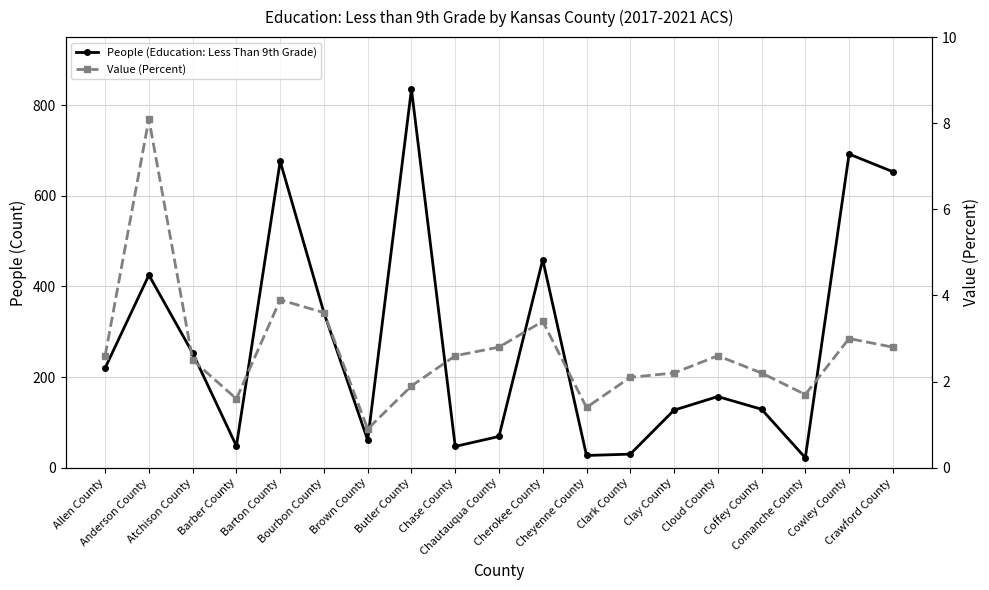

At Clark County, list the series in order from largest to smallest.

People (Education: Less Than 9th Grade), Value (Percent)